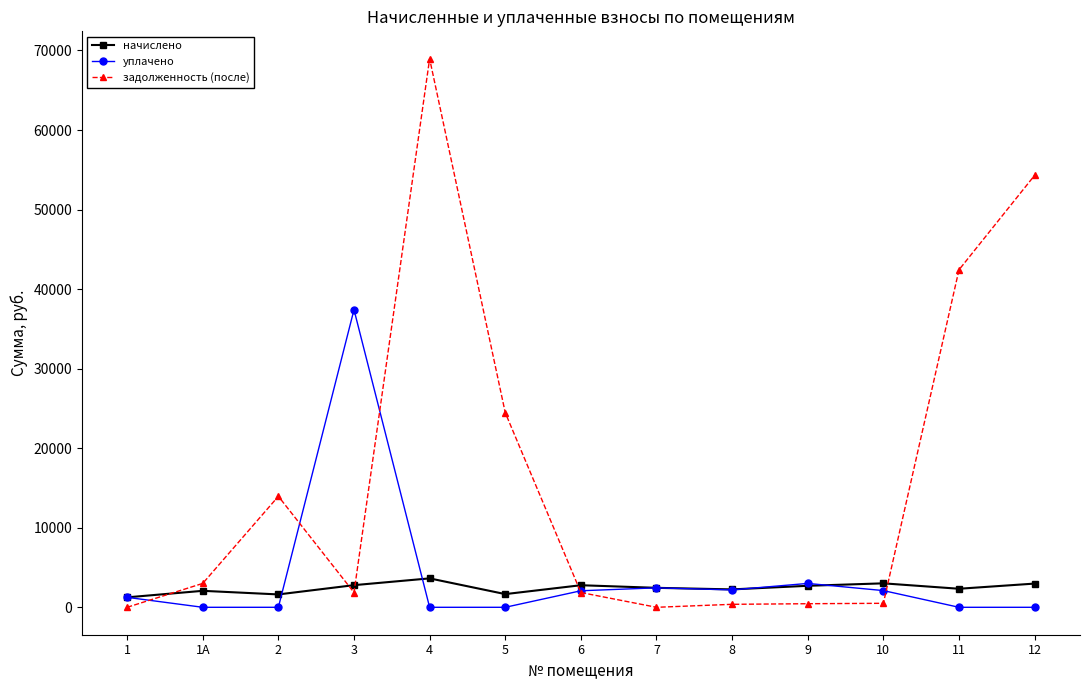

The value of задолженность (после) at 3 is 1857.5. True or false?

True